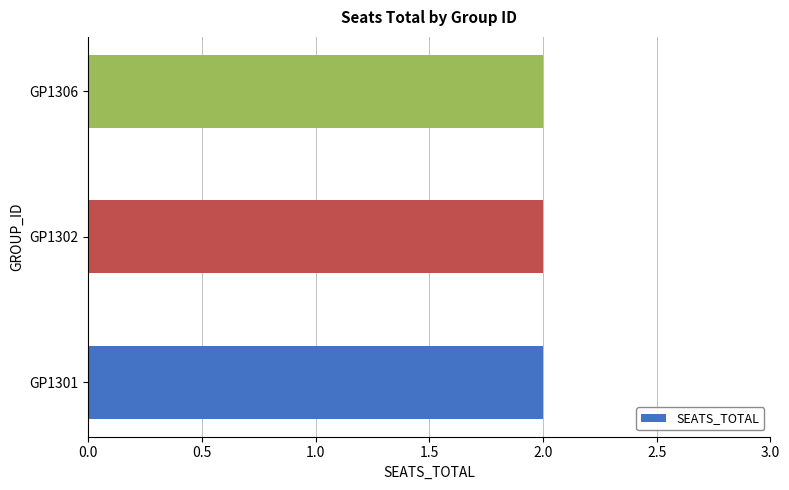

What is the sum of all values?

6